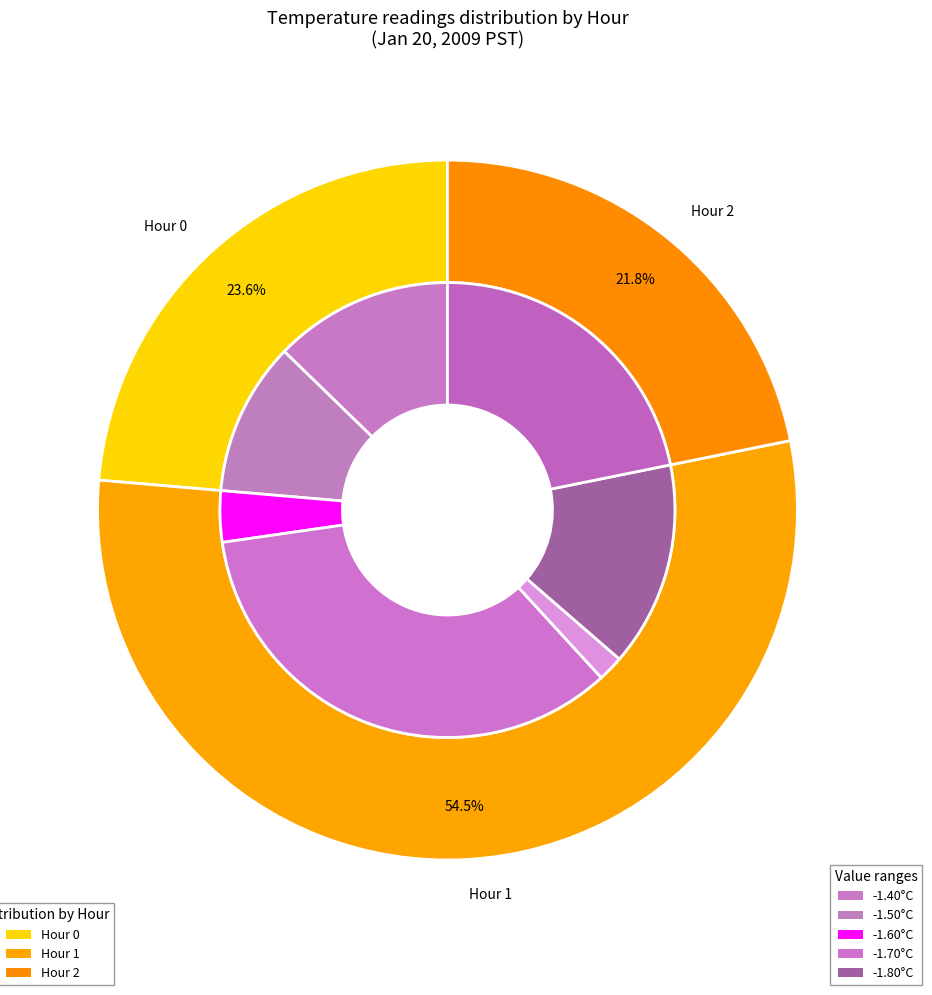

Is it true that 11 is 10% of the pie?

False